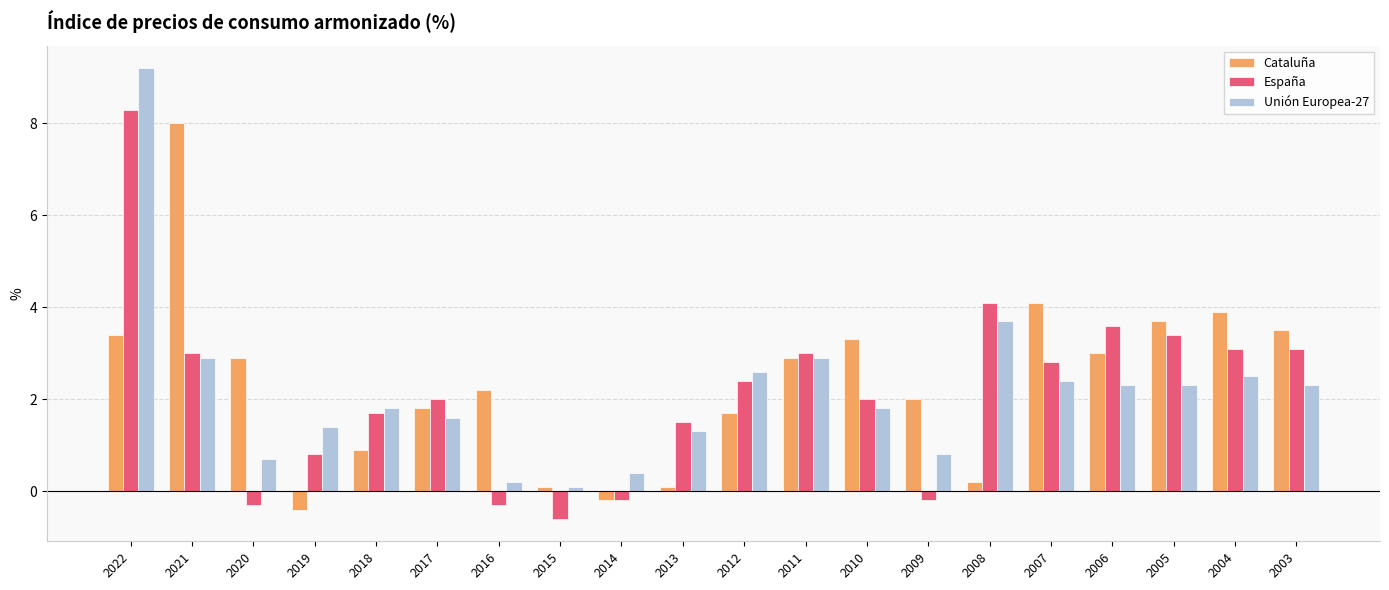

At which category is the sum across all series the highest?

2022